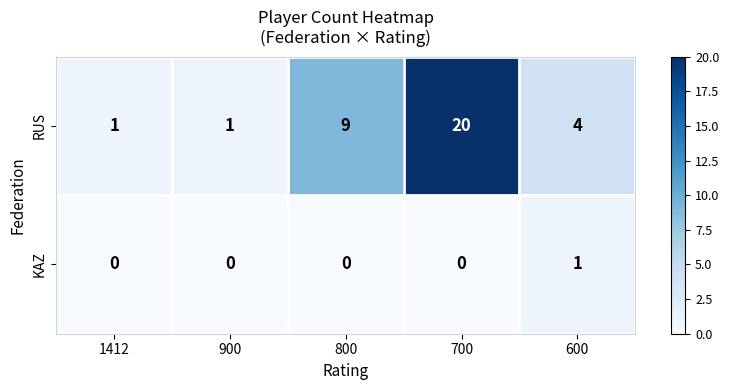

How many values in KAZ are above zero?

1